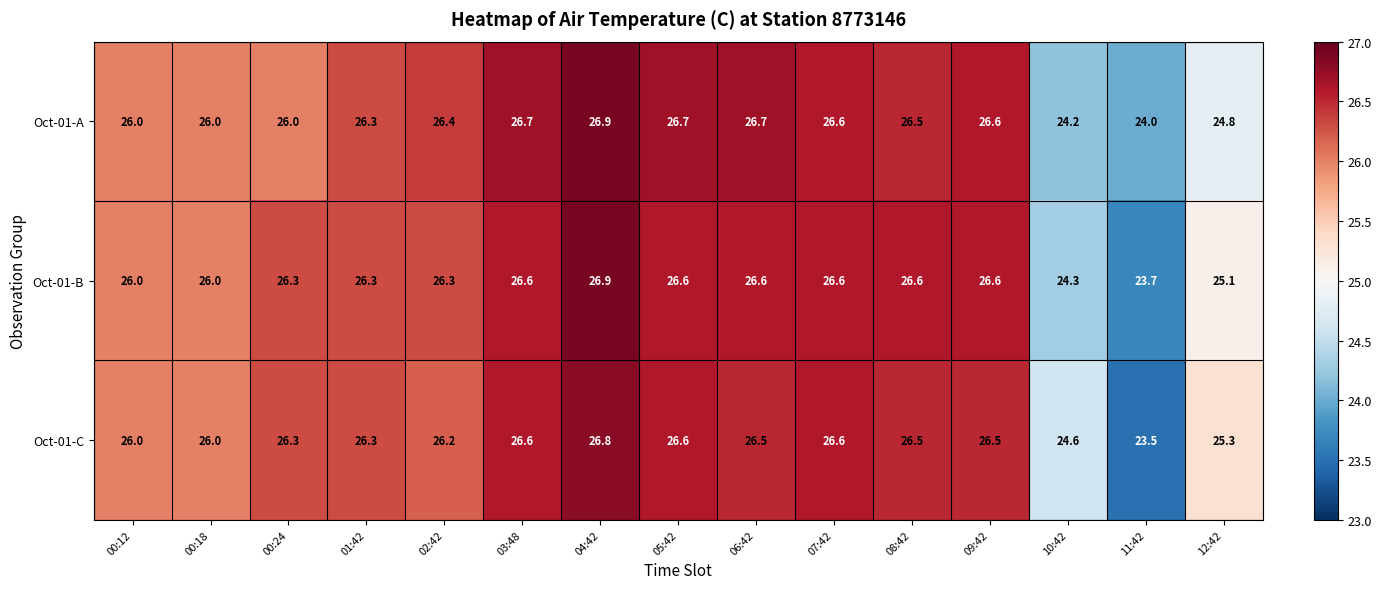

Which series has the widest spread of values?

Oct-01-C